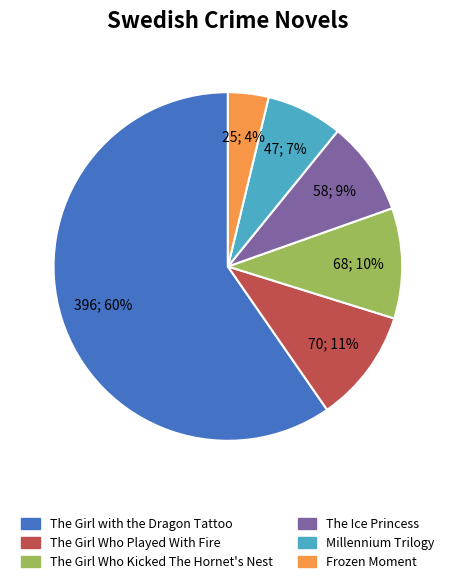

How many segments does this pie chart have?

6